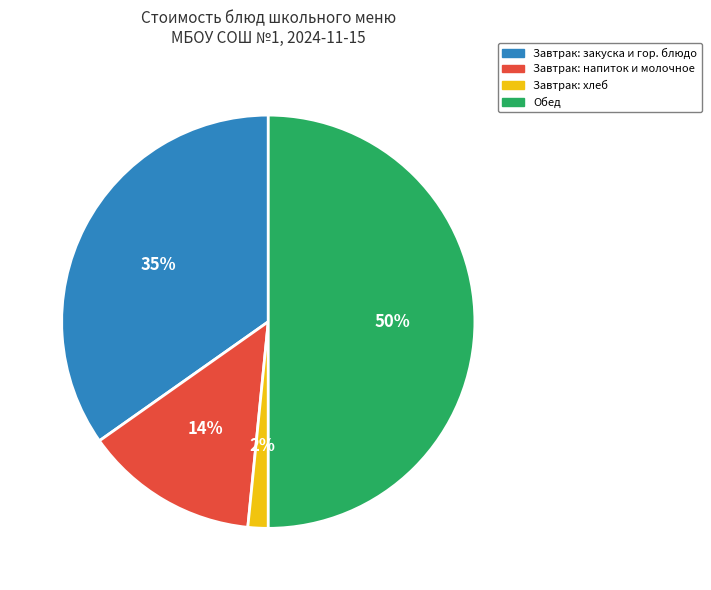

To the nearest percent, what is the average slice percentage?

25%